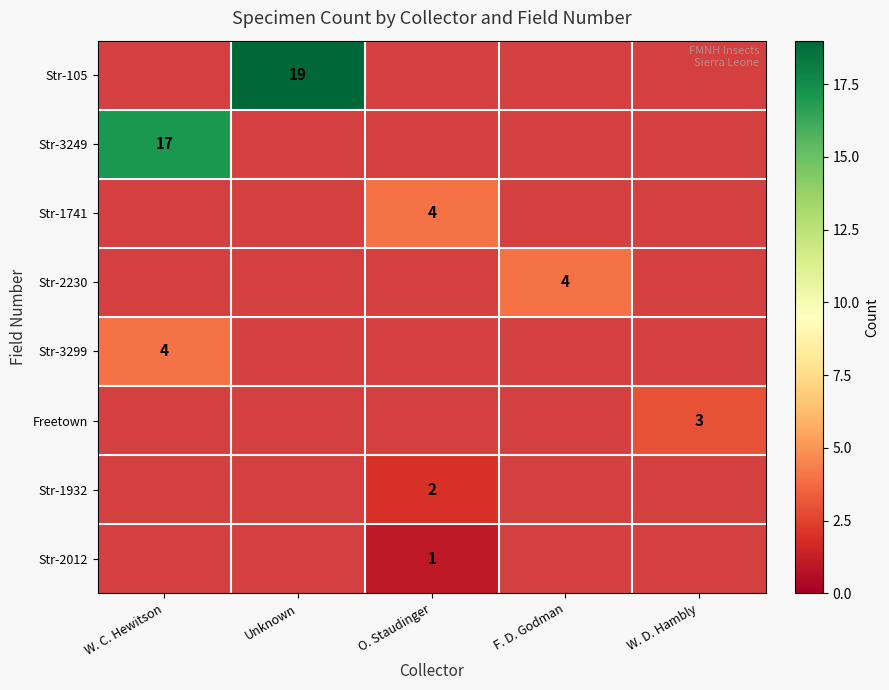

True or false: Str-2230 has a value of 3 at F. D. Godman.

False